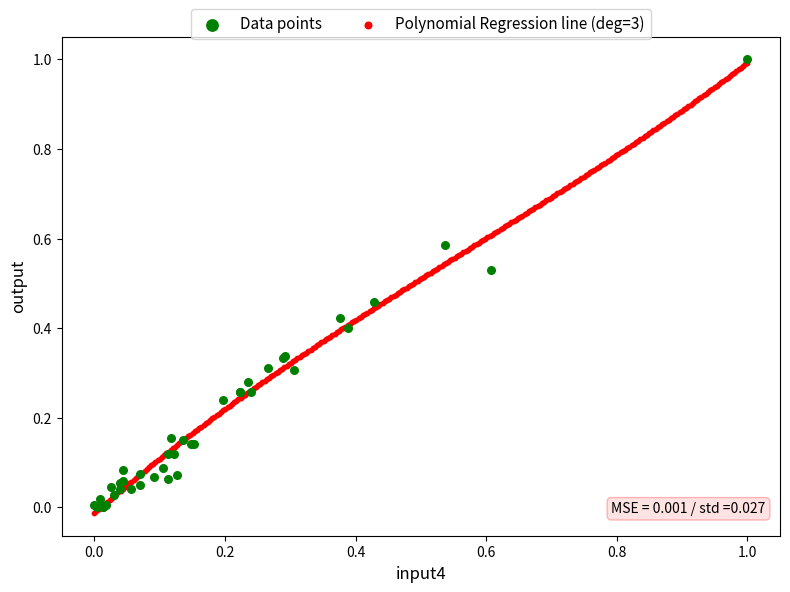

What are all the series names shown in the legend?

Data points, Polynomial Regression line (deg=3)